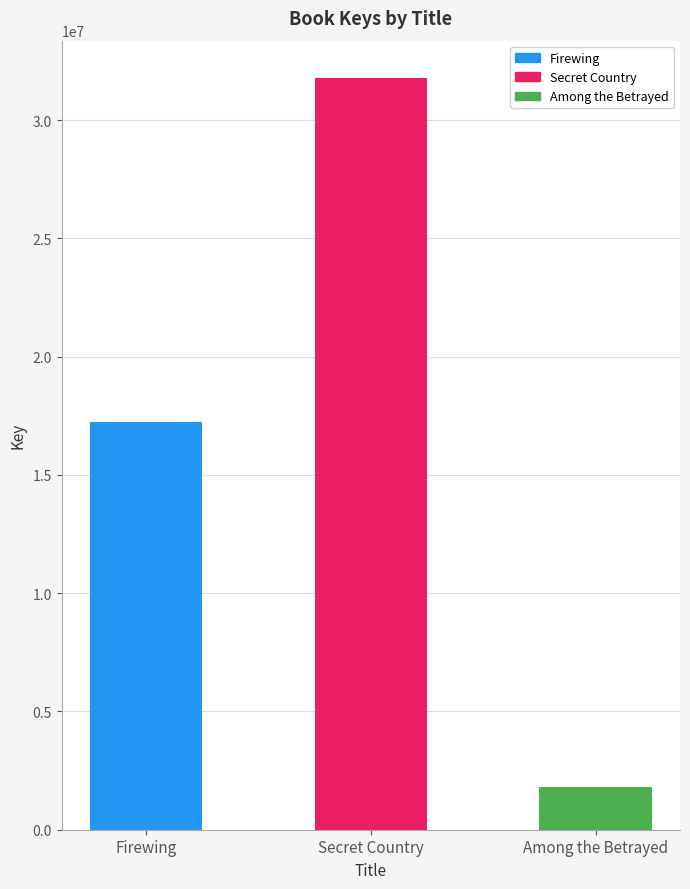

Reading right to left, transcribe all the data shown in this chart.

Among the Betrayed=1804958	Secret Country=31773664	Firewing=17247917